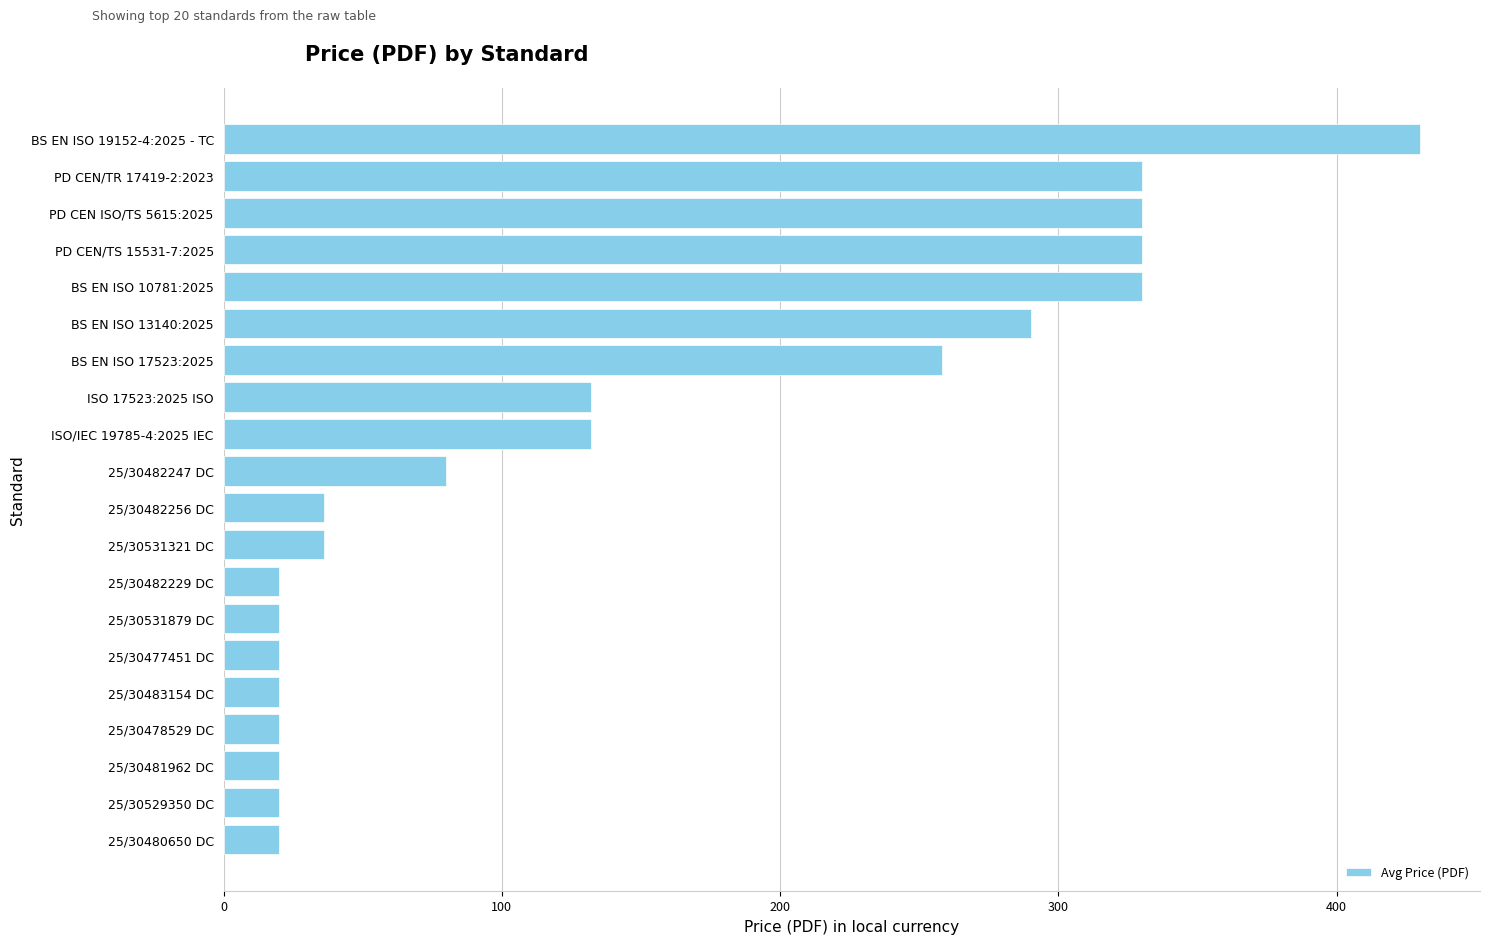

What is the average value?

144